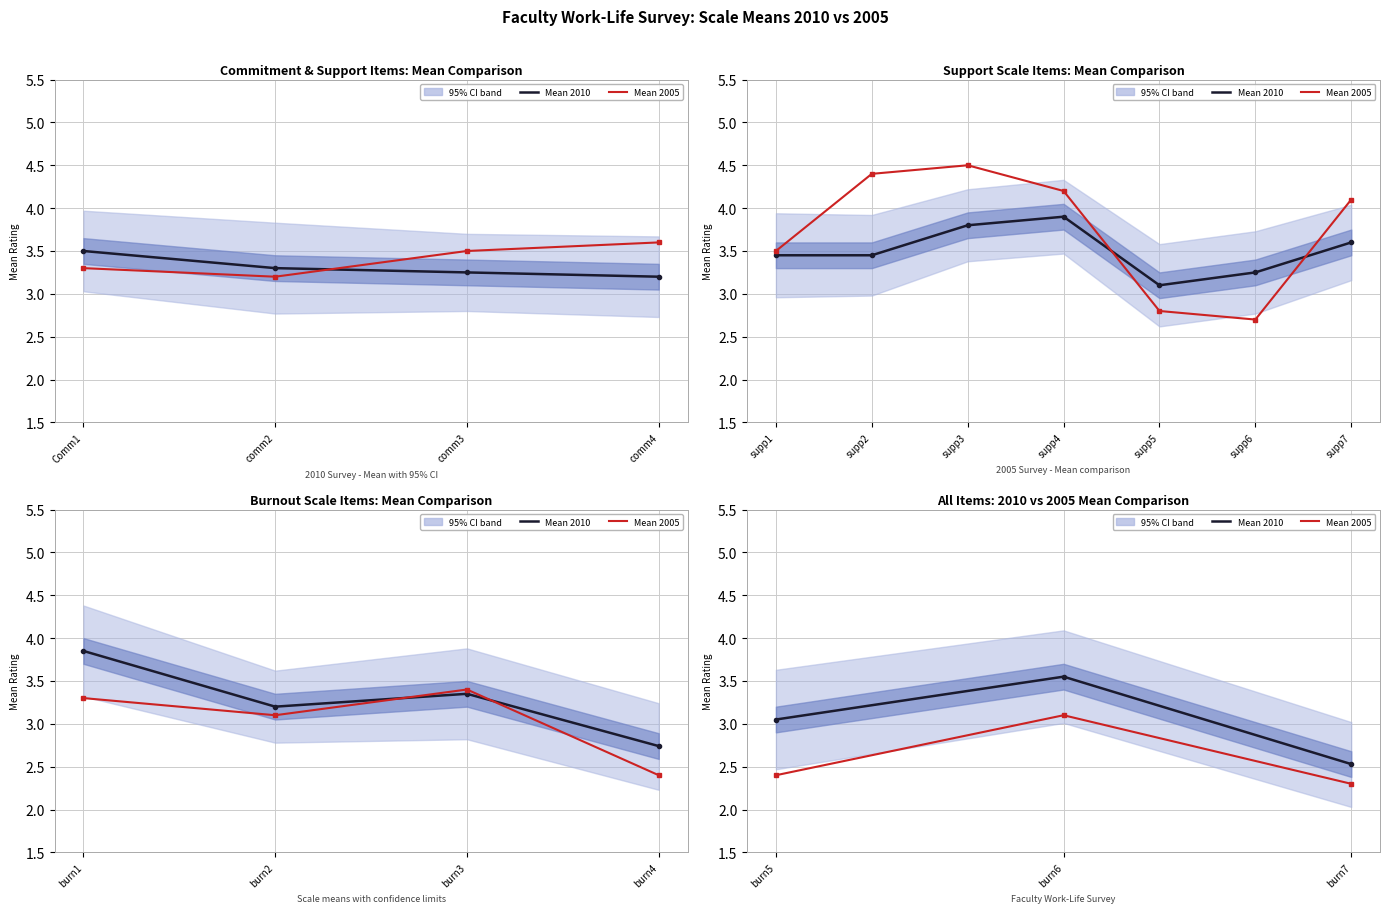

Is the value of Mean 2010 at burn6 greater than the value of Mean 2005 at burn6?

Yes